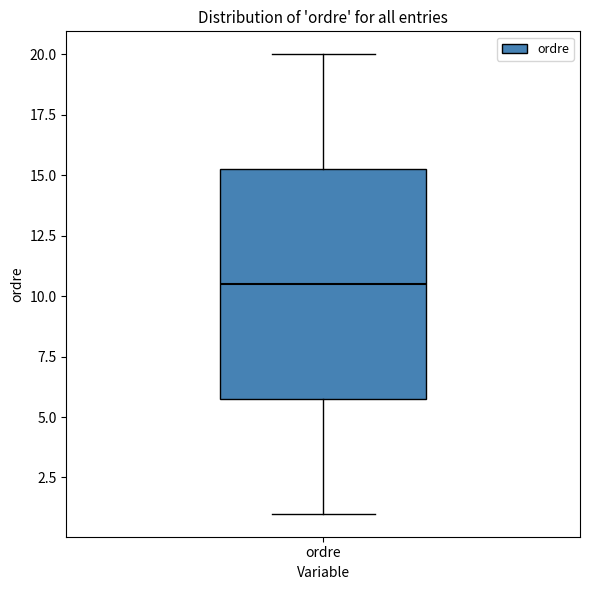

Transcribe this box plot: give where the median line is, the range the box spans, and where the two whiskers end, as read against the y-axis. The values are not printed on the chart, so give them approximately, as read against the axis.

median 10.5, box 6.0 to 15.5, whiskers 1.0 to 20.0